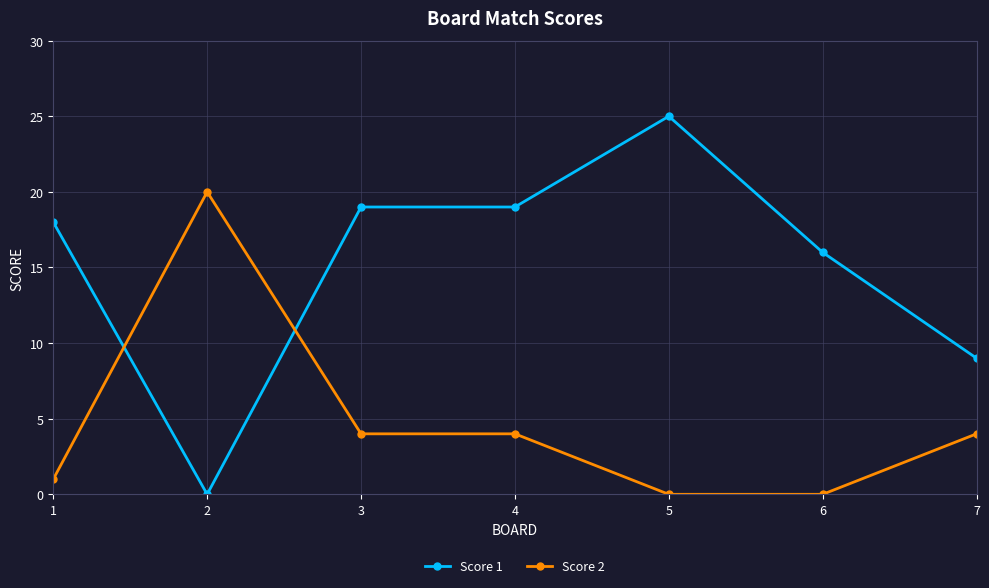

Rank the series at 4 from highest to lowest value.

Score 1, Score 2